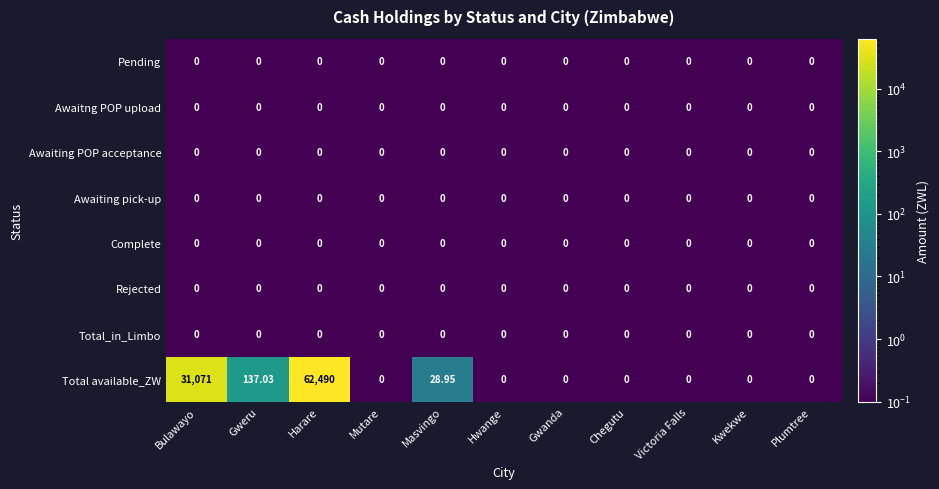

Which series has the widest spread of values?

Total available_ZW